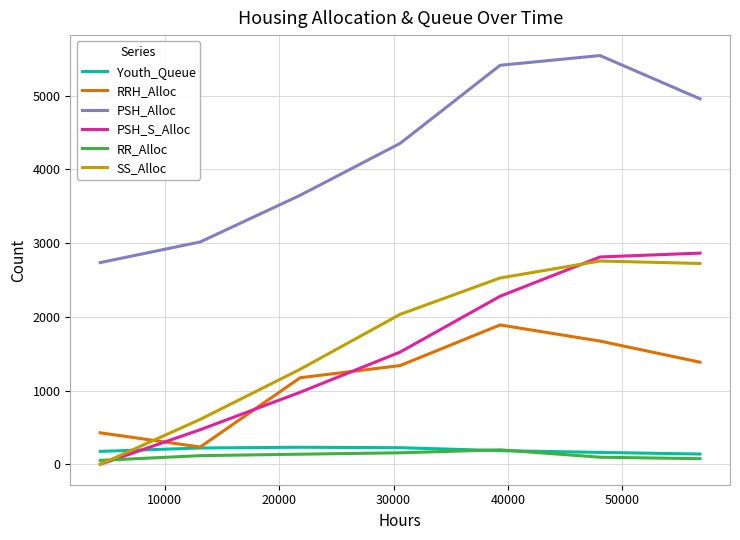

Which series has the widest spread of values?

PSH_S_Alloc